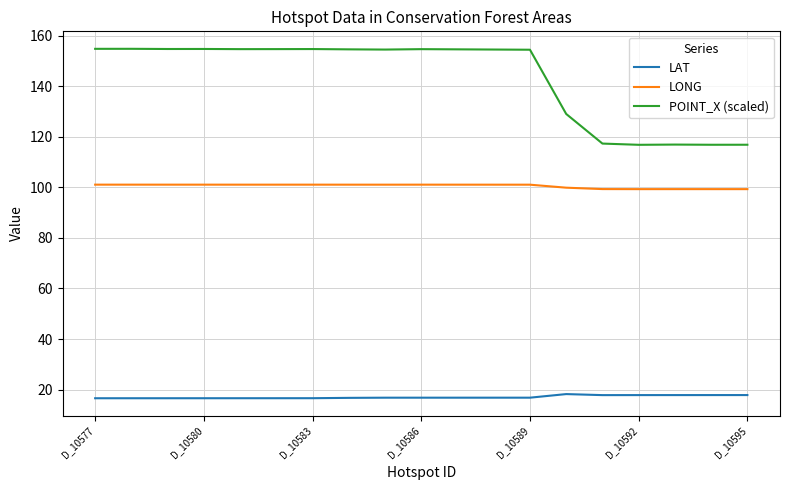

What is the minimum value for LONG?

99.3